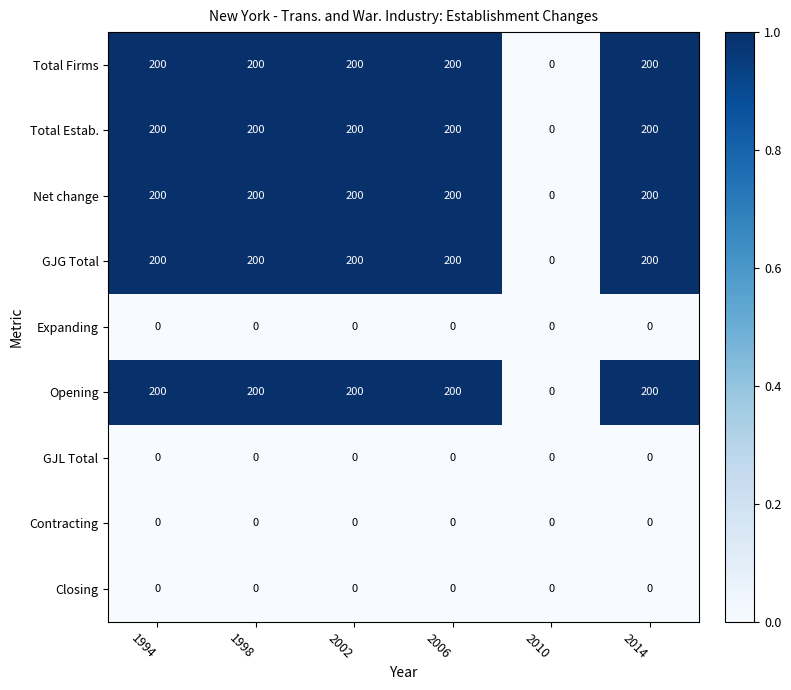

At how many categories does at least one series exceed 38?

5